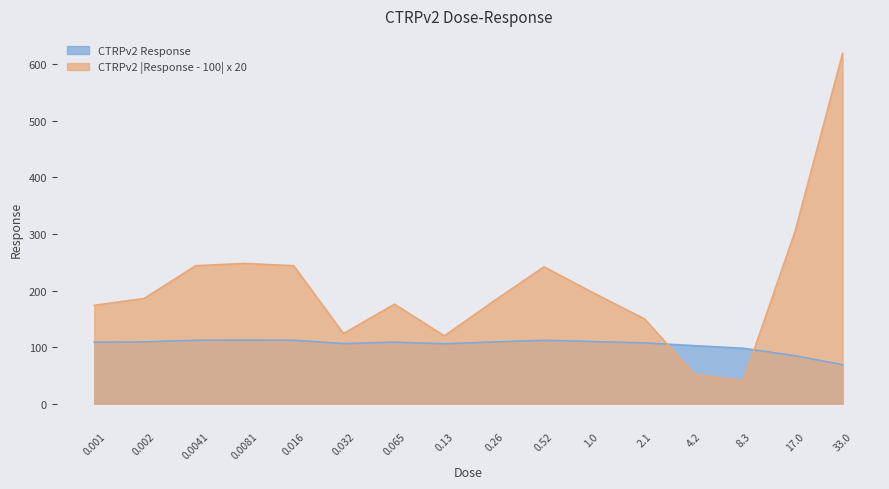

At which category does the data reach its first local peak?

0.0081